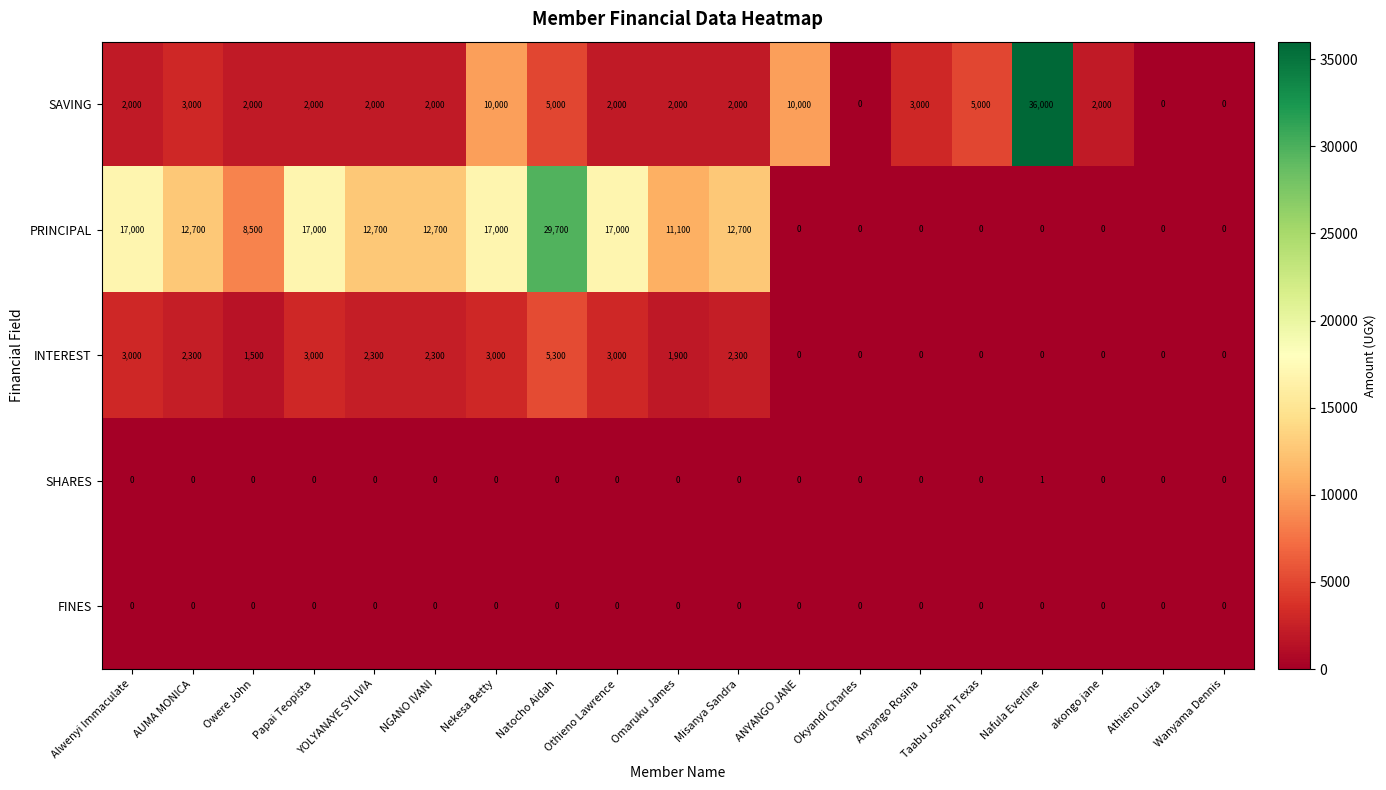

At which label does INTEREST first exceed 1900?

Alwenyi Immaculate